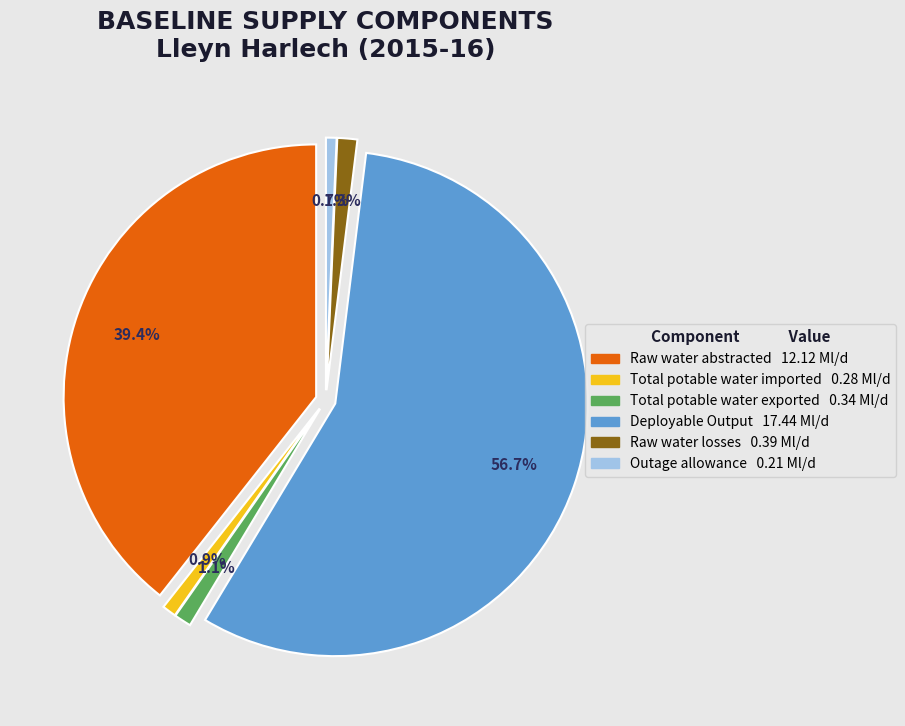

Combined, what portion of the pie is Outage allowance and Raw water abstracted?

40.1%